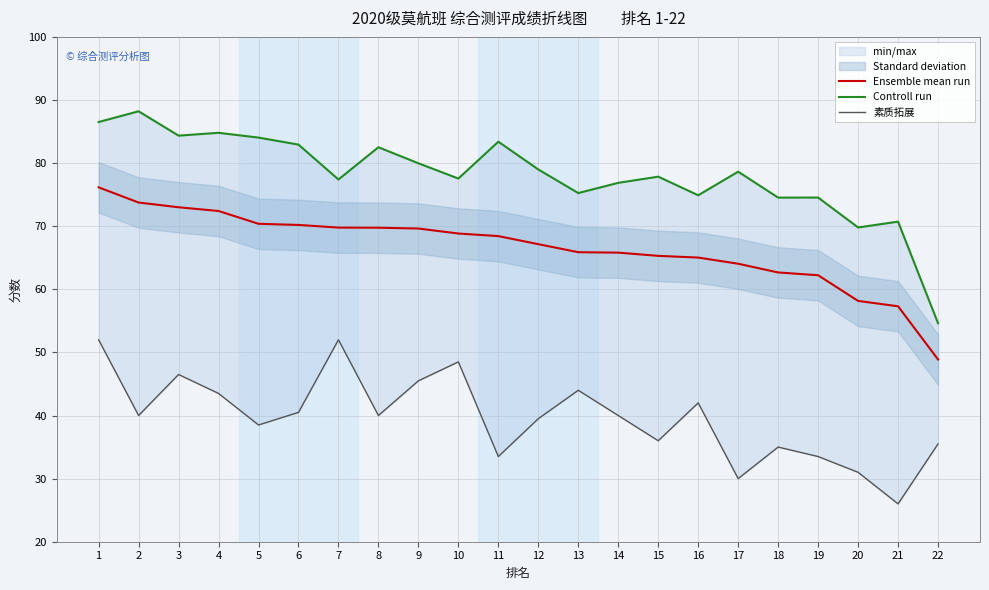

What is the average value of the Controll run series?

78.1